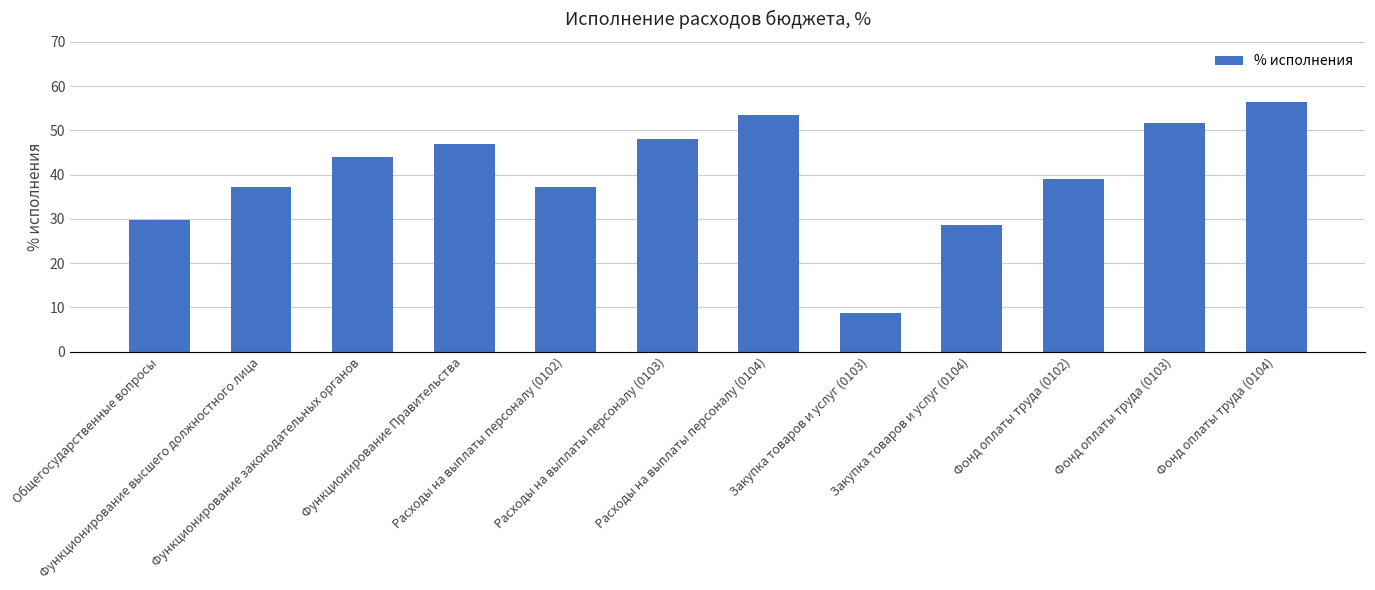

Does the chart contain stacked bars?

No